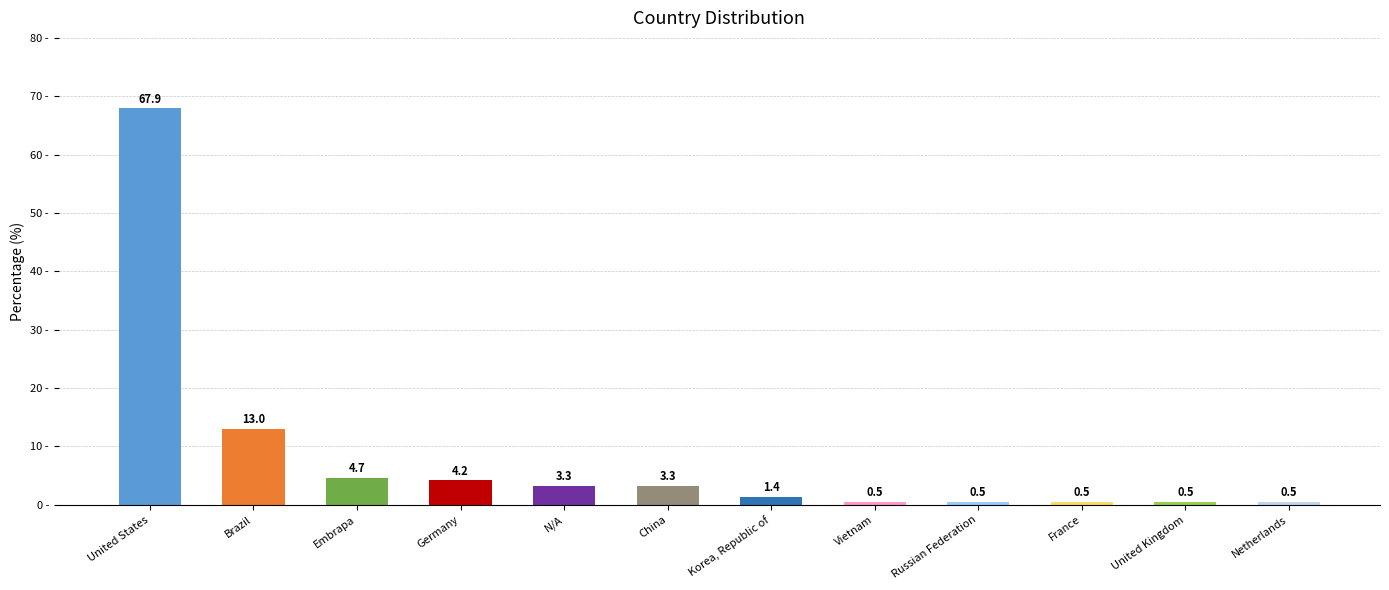

What value does the data have at Russian Federation?

0.5